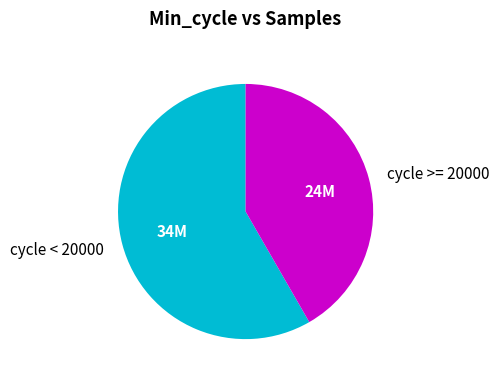

True or false: cycle < 20000 accounts for 58% of the total.

True